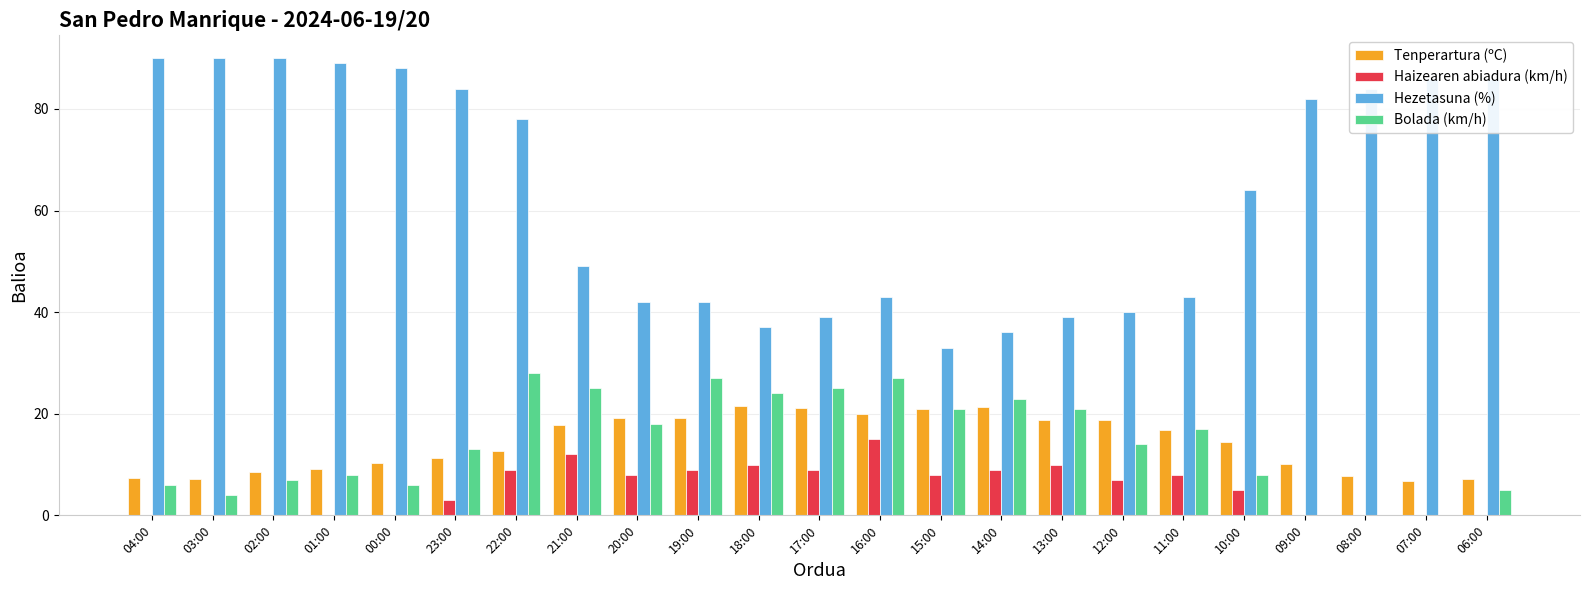

What is the sum of the Bolada (km/h) values at 00:00 and 17:00?

31.0